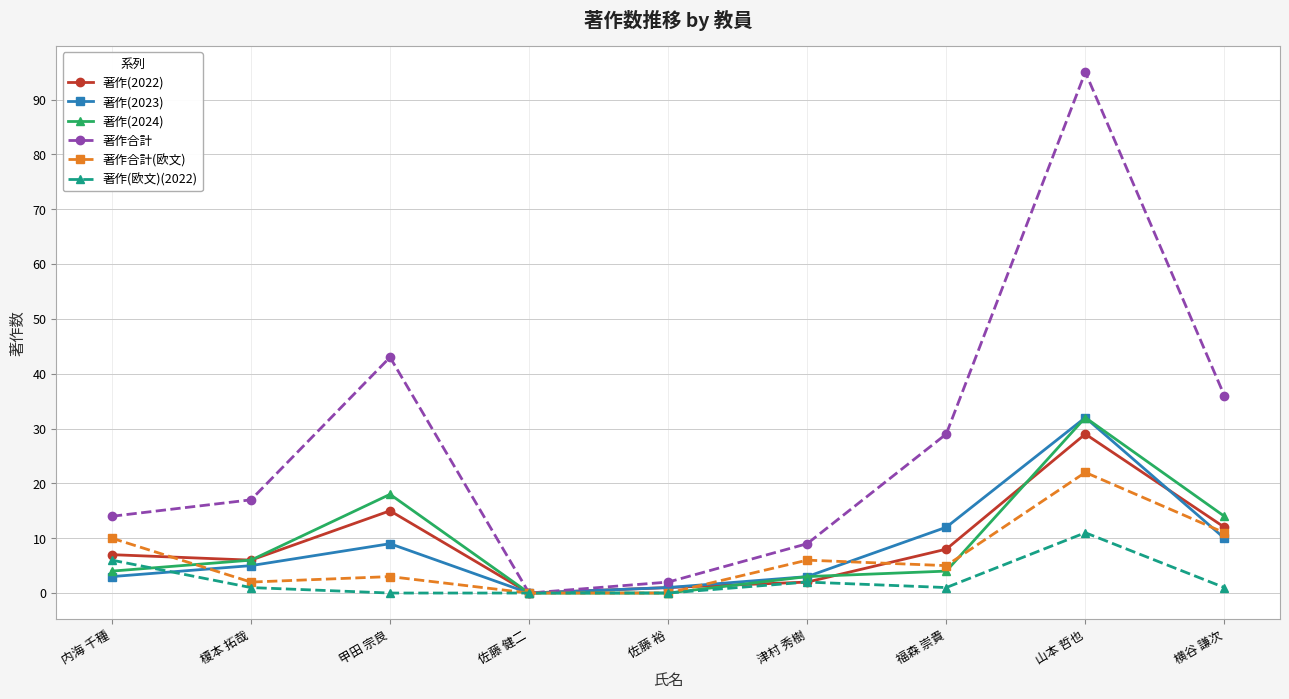

What is the greatest value displayed?

95